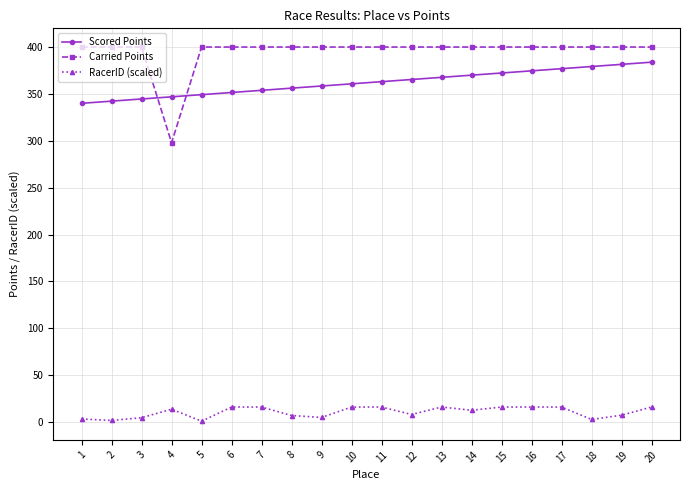

What is the difference between the maximum and minimum values in the Scored Points series?

43.8